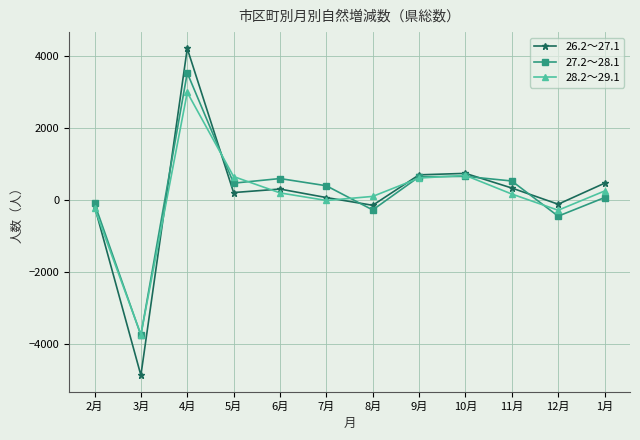

At which label does 28.2～29.1 first exceed 208?

4月